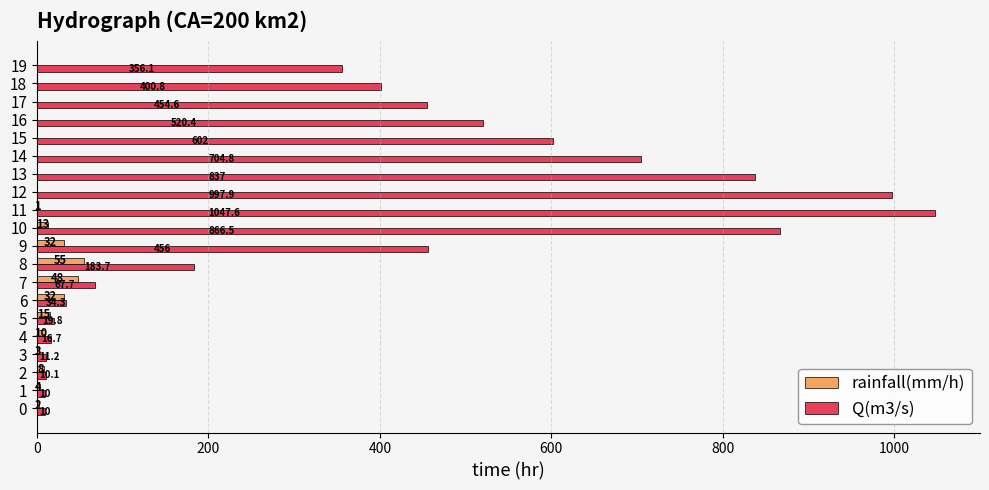

What is the difference between the rainfall(mm/h) values at 9 and 8?

23.0